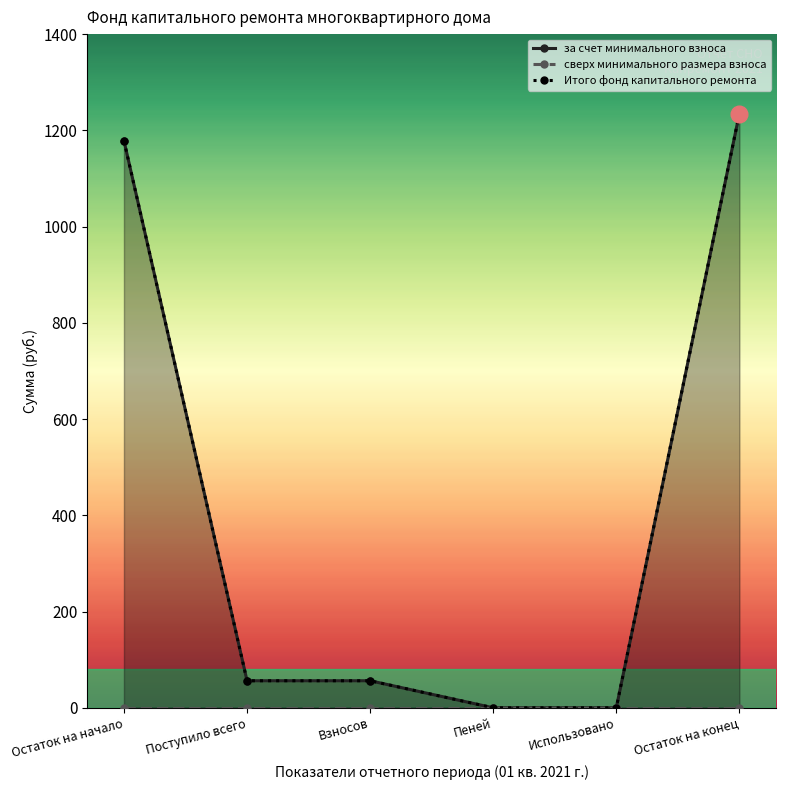

Read the за счет минимального взноса value at Остаток на конец.

1234.6